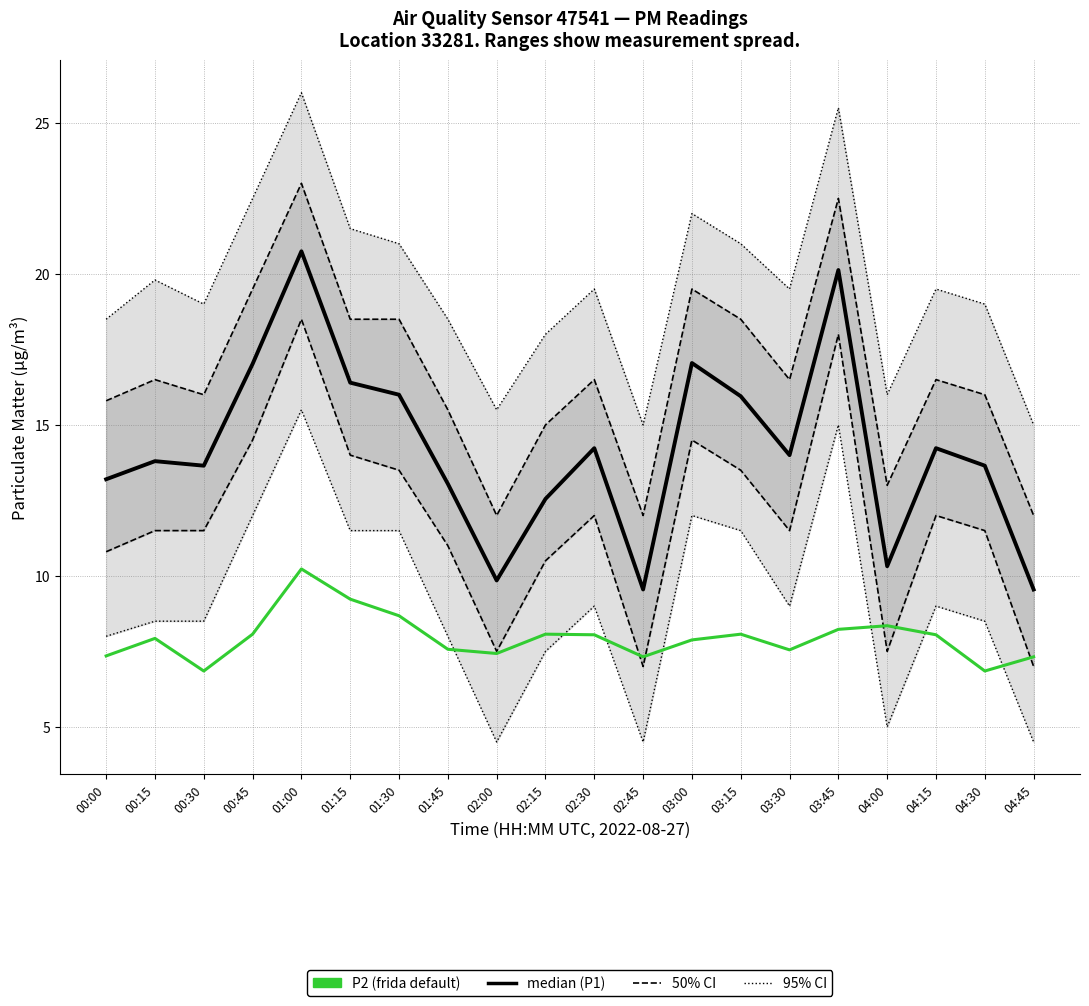

Which category has the lowest value in the median (P1) series?

02:45